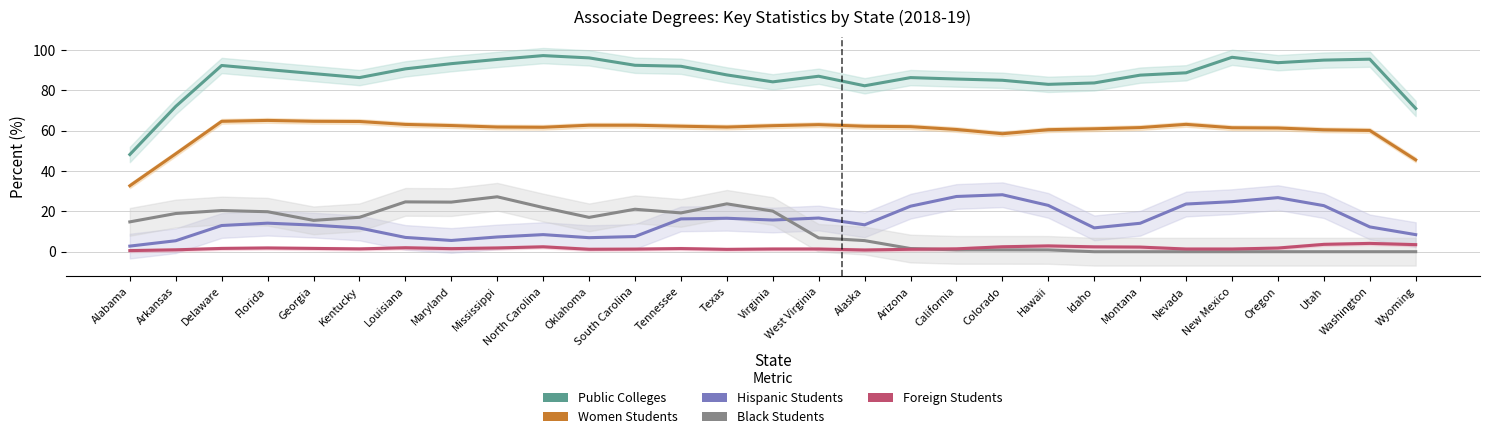

Reading left to right, extract all data points from this chart.

Public Colleges 2018-19 Pct: Alabama=48.2	Arkansas=72.1	Delaware=92.3	Florida=90.3	Georgia=88.3	Kentucky=86.3	Louisiana=90.7	Maryland=93.3	Mississippi=95.4	North Carolina=97.3	Oklahoma=96.1	South Carolina=92.4	Tennessee=92.0	Texas=87.7	Virginia=84.2	West Virginia=87.0	Alaska=82.3	Arizona=86.3	California=85.6	Colorado=85.0	Hawaii=83.0	Idaho=83.7	Montana=87.6	Nevada=88.7	New Mexico=96.4	Oregon=93.7	Utah=95.0	Washington=95.5	Wyoming=71.0
Women Students 2018-19 Pct: Alabama=32.7	Arkansas=48.6	Delaware=64.7	Florida=65.1	Georgia=64.7	Kentucky=64.6	Louisiana=63.1	Maryland=62.6	Mississippi=61.8	North Carolina=61.7	Oklahoma=62.7	South Carolina=62.7	Tennessee=62.2	Texas=61.8	Virginia=62.5	West Virginia=63.0	Alaska=62.2	Arizona=62.0	California=60.6	Colorado=58.5	Hawaii=60.5	Idaho=61.0	Montana=61.6	Nevada=63.2	New Mexico=61.5	Oregon=61.3	Utah=60.5	Washington=60.1	Wyoming=45.5
Hispanic Students 2018-19 Pct: Alabama=2.8	Arkansas=5.4	Delaware=13.0	Florida=14.2	Georgia=13.2	Kentucky=11.8	Louisiana=7.1	Maryland=5.6	Mississippi=7.3	North Carolina=8.5	Oklahoma=7.0	South Carolina=7.5	Tennessee=16.3	Texas=16.6	Virginia=15.7	West Virginia=16.7	Alaska=13.3	Arizona=22.6	California=27.4	Colorado=28.3	Hawaii=23.0	Idaho=11.8	Montana=14.1	Nevada=23.6	New Mexico=24.8	Oregon=26.8	Utah=22.8	Washington=12.3	Wyoming=8.5
Black Students 2018-19 Pct: Alabama=14.8	Arkansas=18.9	Delaware=20.4	Florida=19.8	Georgia=15.5	Kentucky=17.1	Louisiana=24.7	Maryland=24.6	Mississippi=27.2	North Carolina=21.9	Oklahoma=17.0	South Carolina=21.1	Tennessee=19.2	Texas=23.7	Virginia=20.1	West Virginia=6.9	Alaska=5.5	Arizona=1.6	California=0.9	Colorado=0.9	Hawaii=0.9	Idaho=0.0	Montana=0.0	Nevada=0.0	New Mexico=0.0	Oregon=0.0	Utah=0.0	Washington=0.0	Wyoming=0.0
Foreign Students 2018-19 Pct: Alabama=0.6	Arkansas=0.9	Delaware=1.6	Florida=1.9	Georgia=1.6	Kentucky=1.4	Louisiana=2.0	Maryland=1.5	Mississippi=1.9	North Carolina=2.4	Oklahoma=1.2	South Carolina=1.3	Tennessee=1.6	Texas=1.2	Virginia=1.3	West Virginia=1.3	Alaska=0.8	Arizona=1.2	California=1.4	Colorado=2.4	Hawaii=2.9	Idaho=2.4	Montana=2.3	Nevada=1.3	New Mexico=1.3	Oregon=1.8	Utah=3.6	Washington=4.1	Wyoming=3.5